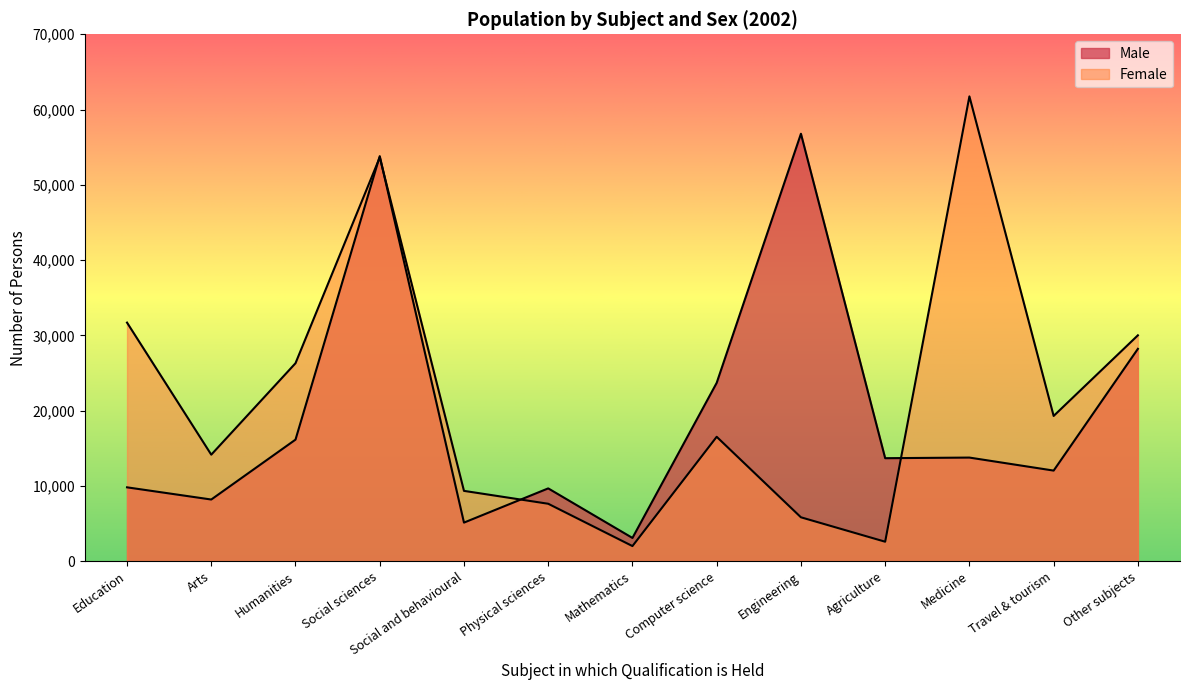

Which has a higher value, Travel & tourism or Social and behavioural?

Travel & tourism